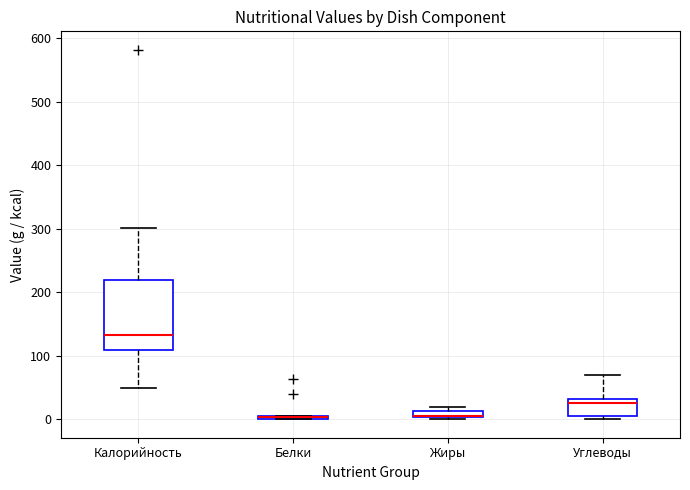

Where is the upper edge of the box for Углеводы on the y-axis? The values are not printed on the chart, so give them approximately, as read against the axis.

30